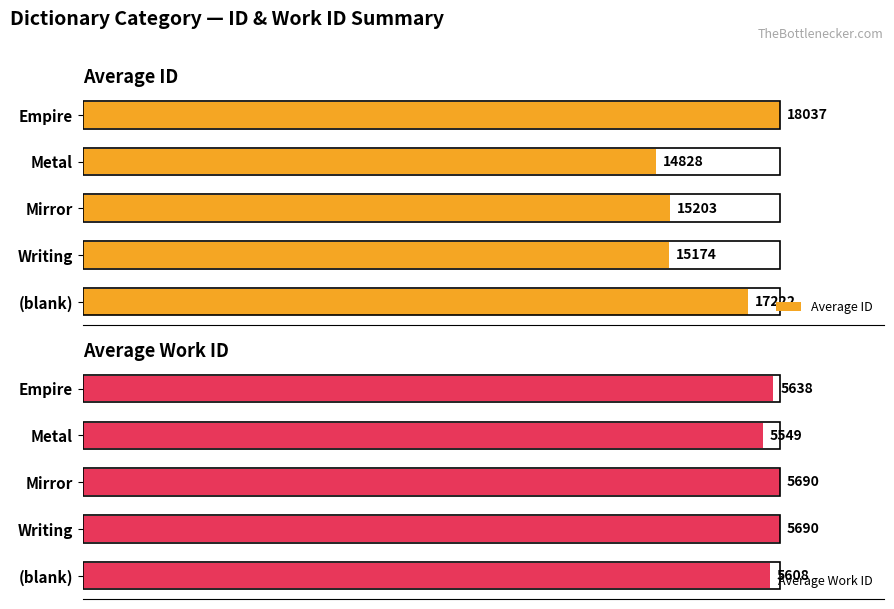

How many bars are there in each group?

2